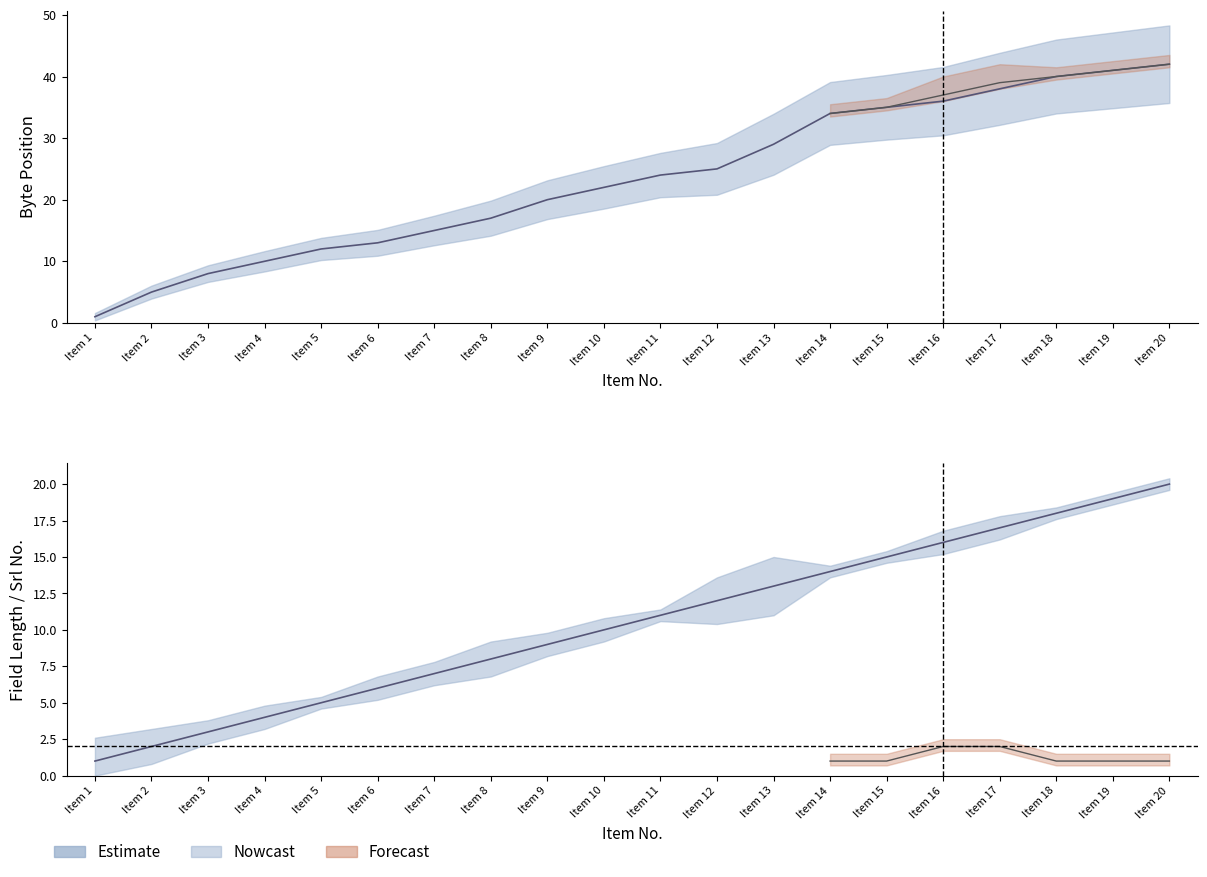

Is it true that the value at Item 18 is 7?

False